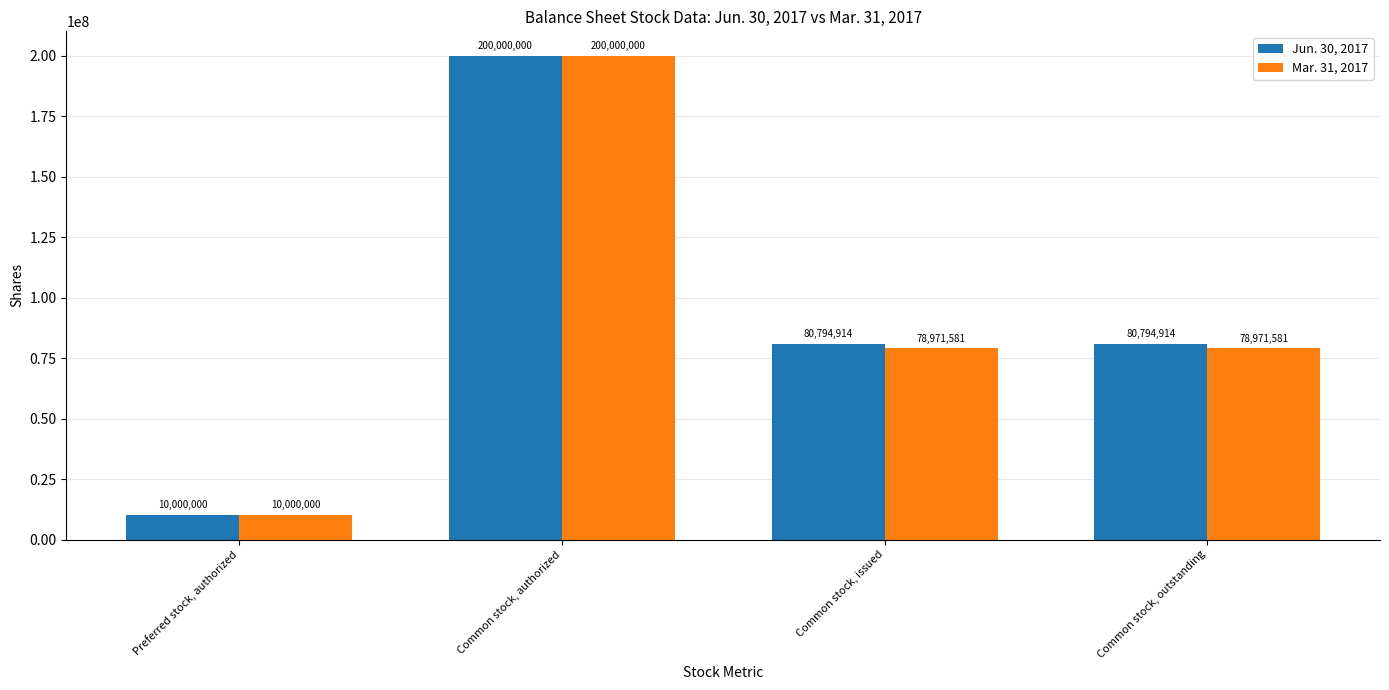

Reading right to left, transcribe all the data shown in this chart.

Jun. 30, 2017: 80794914	80794914	200000000	10000000
Mar. 31, 2017: 78971581	78971581	200000000	10000000